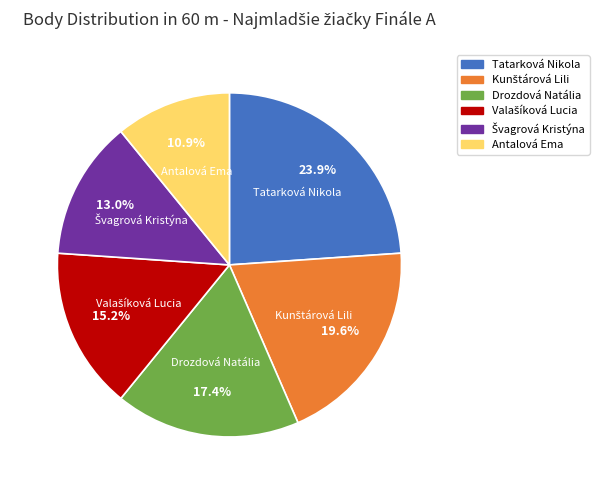

How much of the chart is everything except Antalová Ema?

89.1%